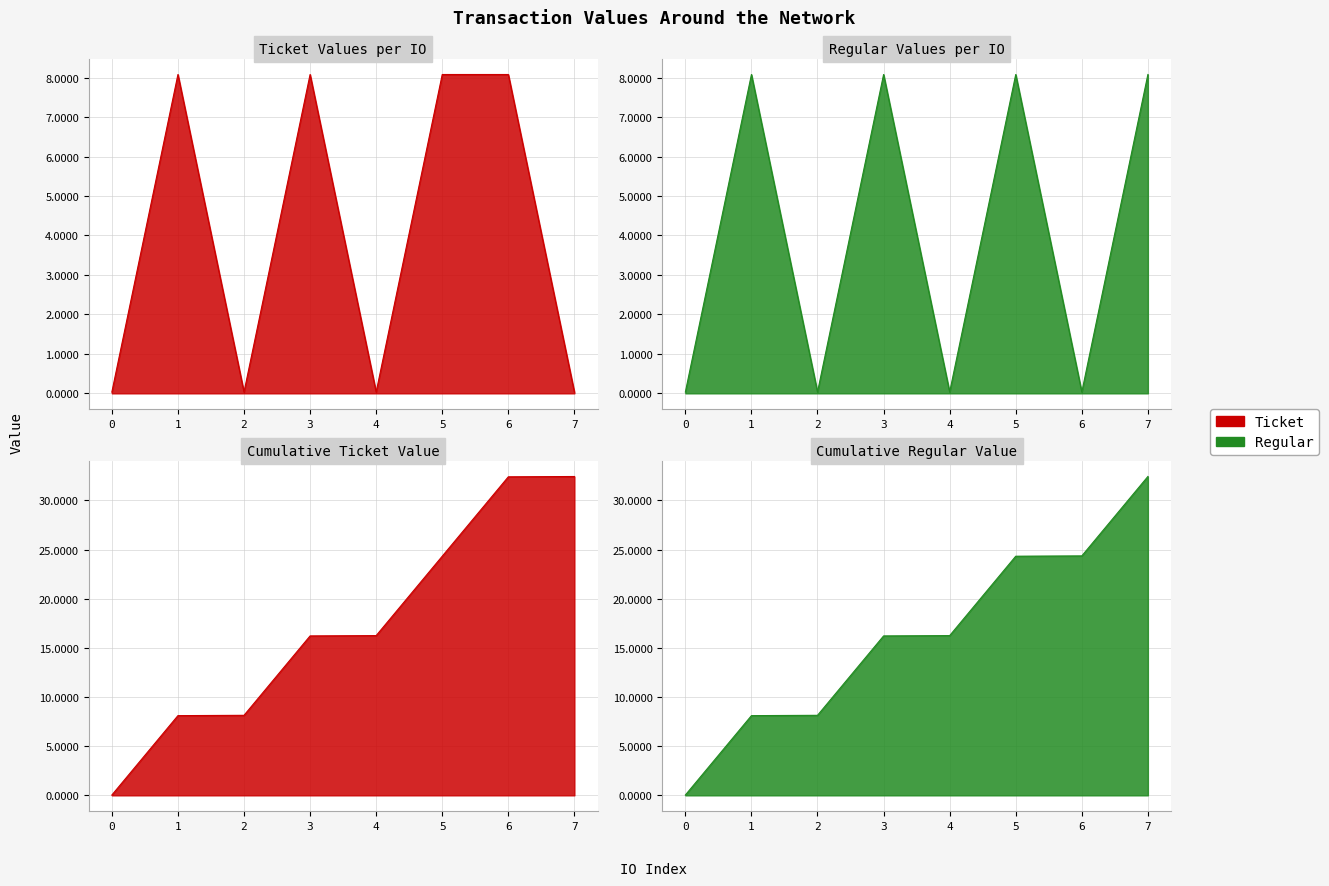

Which has a higher value, 6 or 1?

6